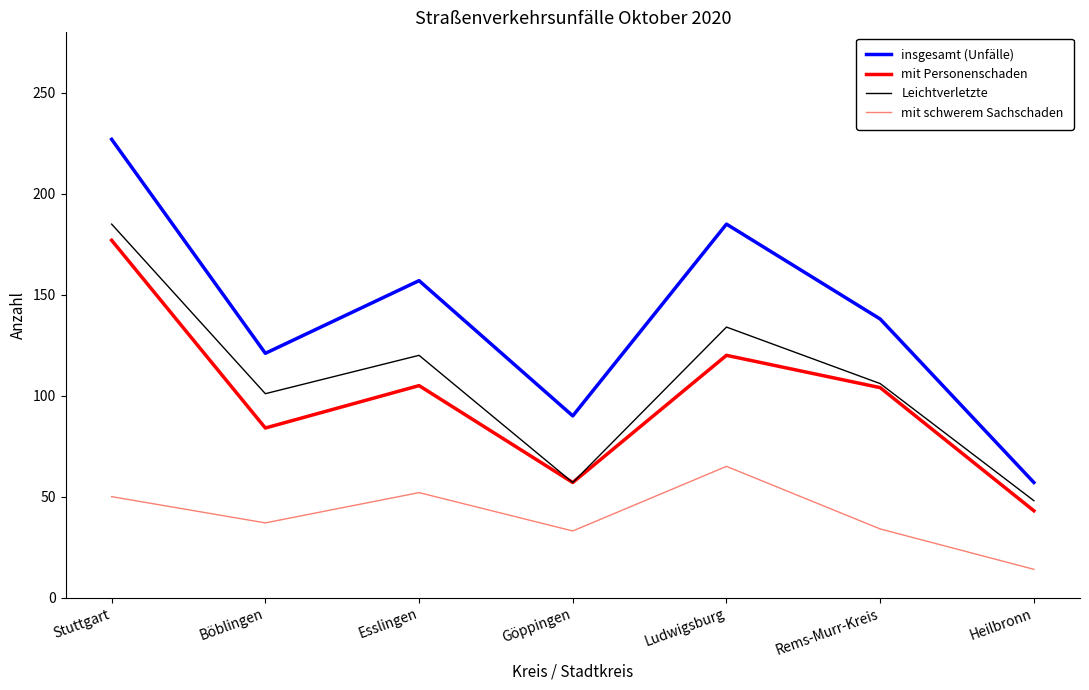

What is the lowest value of the Leichtverletzte series?

48